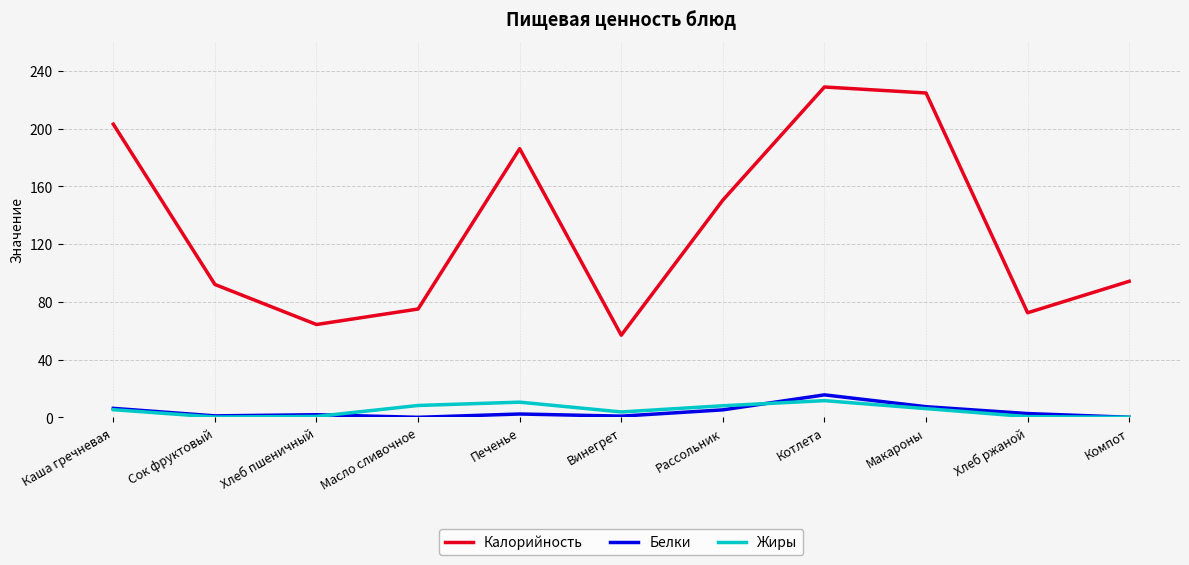

Is it true that Калорийность equals 65.9 at Компот?

False